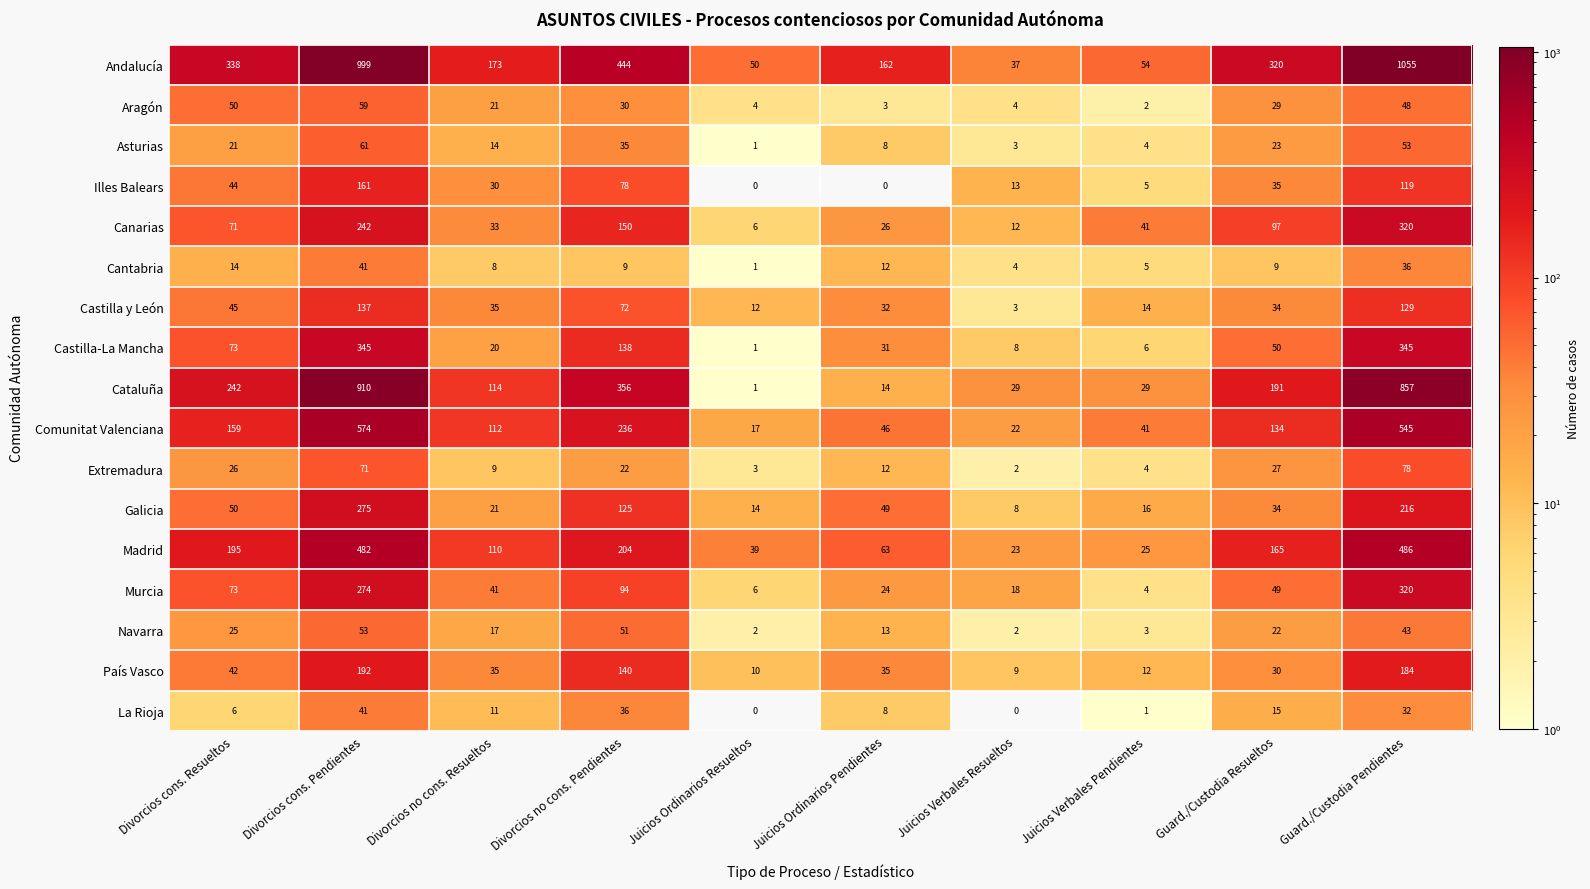

Which series has the largest range (max minus min)?

Andalucía